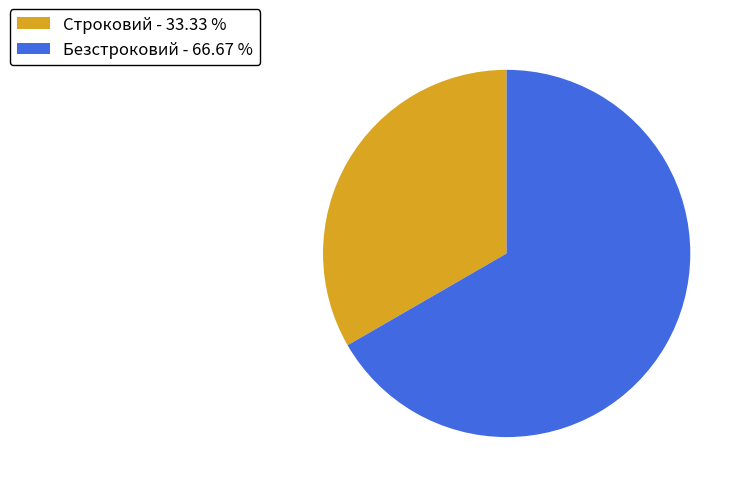

True or false: Безстроковий accounts for 67% of the total.

True